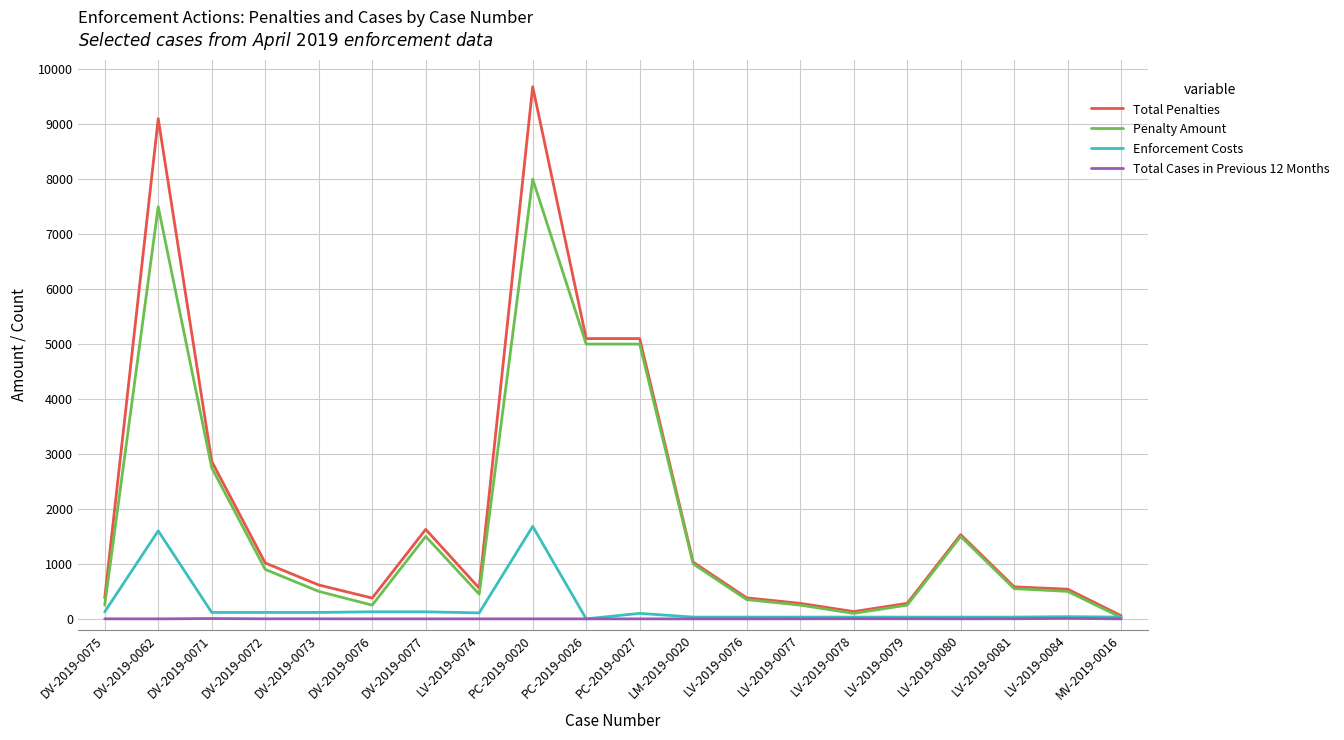

What is the difference between the highest and lowest values at DV-2019-0062?

9101.8